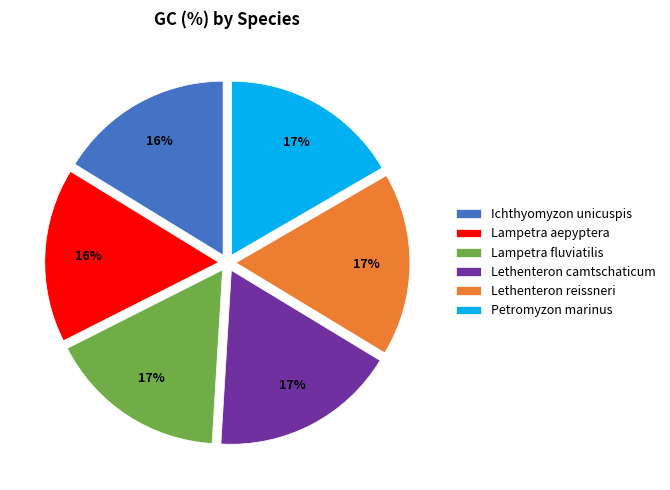

Is the sum of Lampetra aepyptera and Lethenteron reissneri greater than half?

No